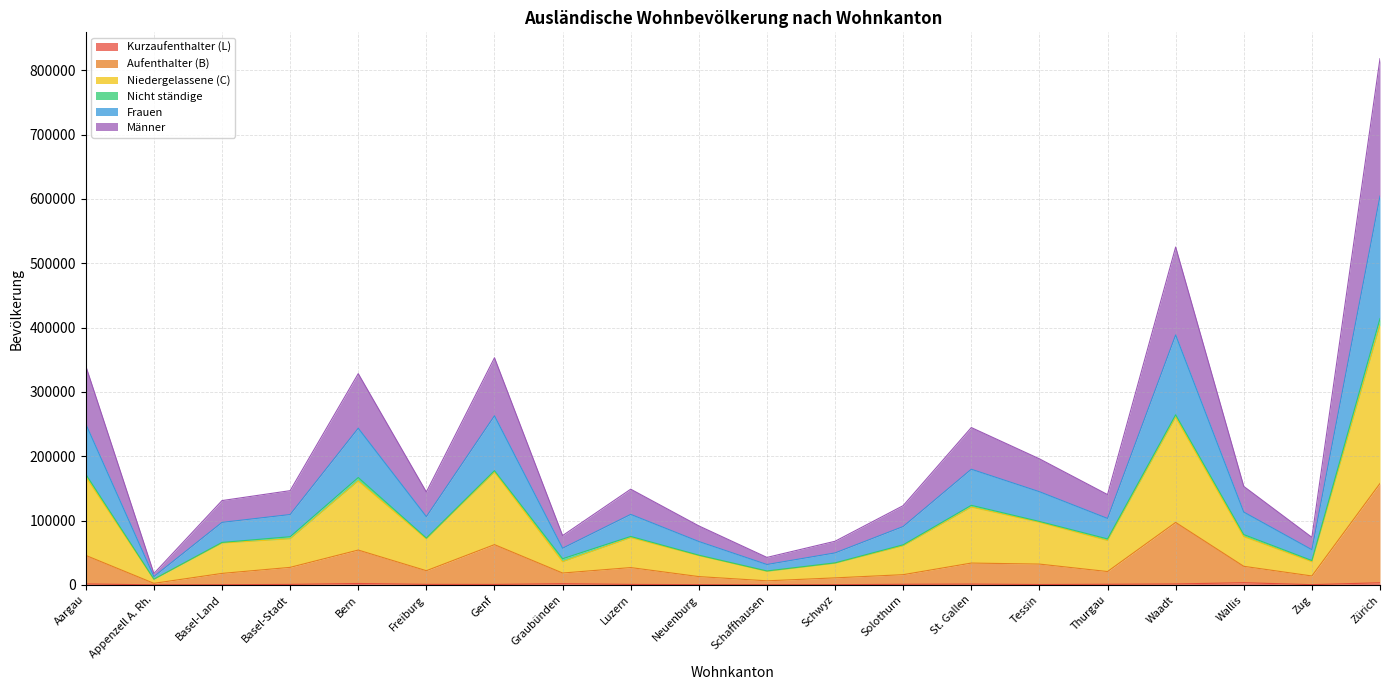

At which category is the sum across all series the highest?

Zürich